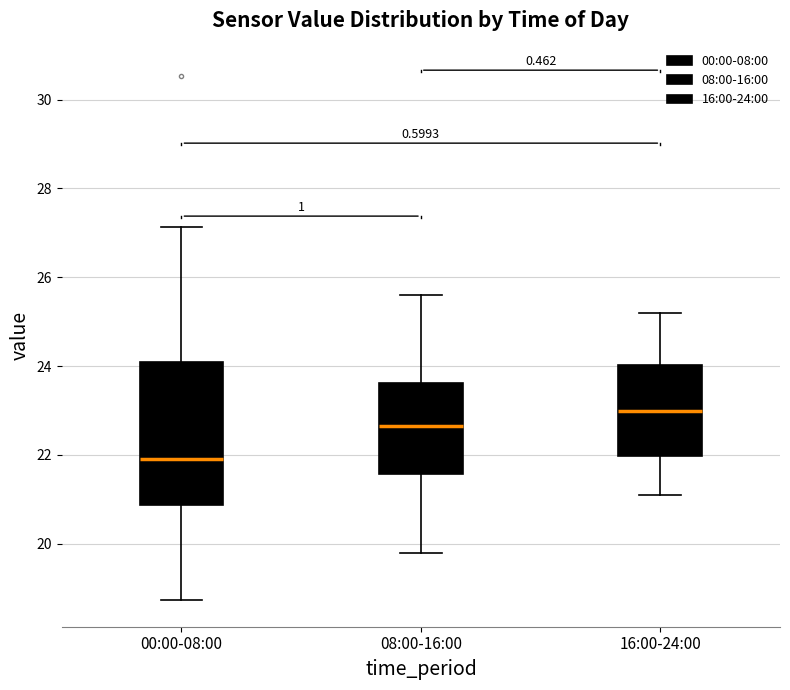

Where does the median line of the box for 16:00-24:00 sit on the y-axis? The values are not printed on the chart, so give them approximately, as read against the axis.

23.0